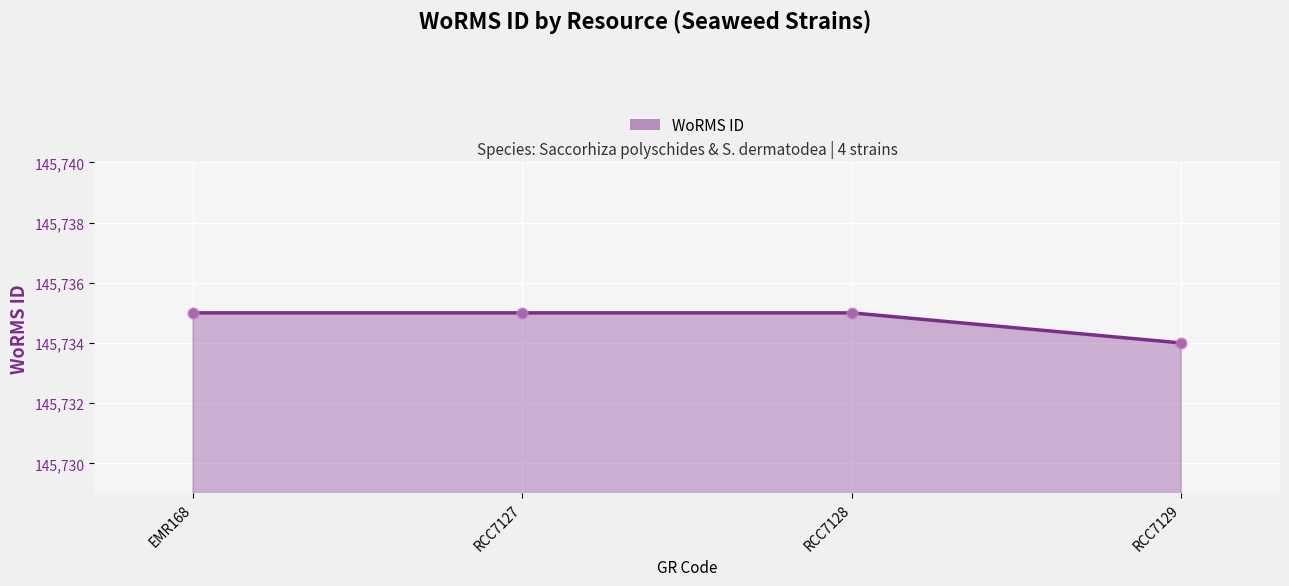

What is the ratio of the value at RCC7128 to the value at RCC7127?

1.0